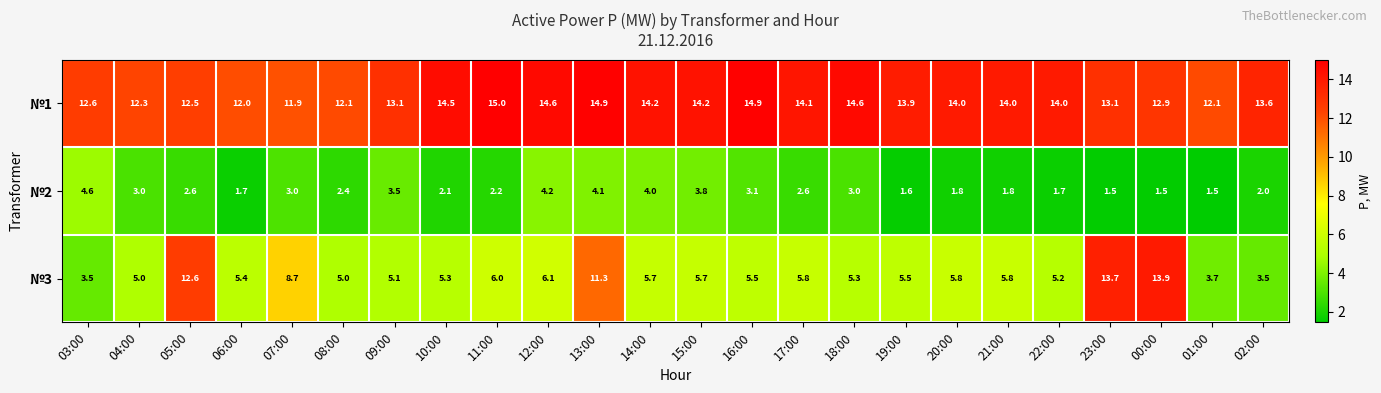

At which label does №3 reach its peak?

00:00